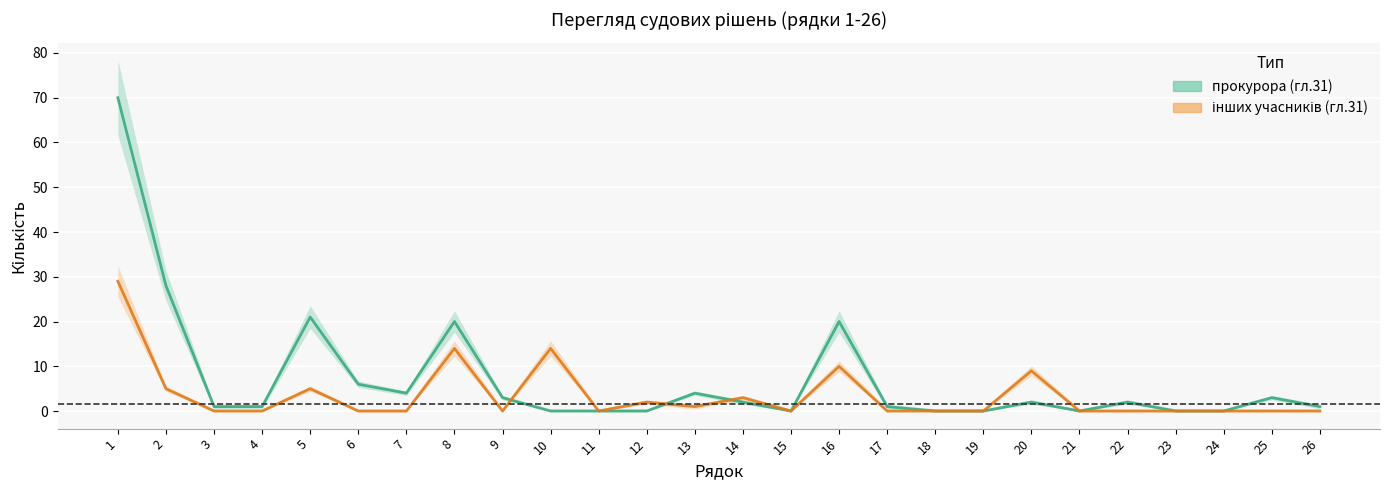

Where does the прокурора (гл.31) series first go above 2?

1